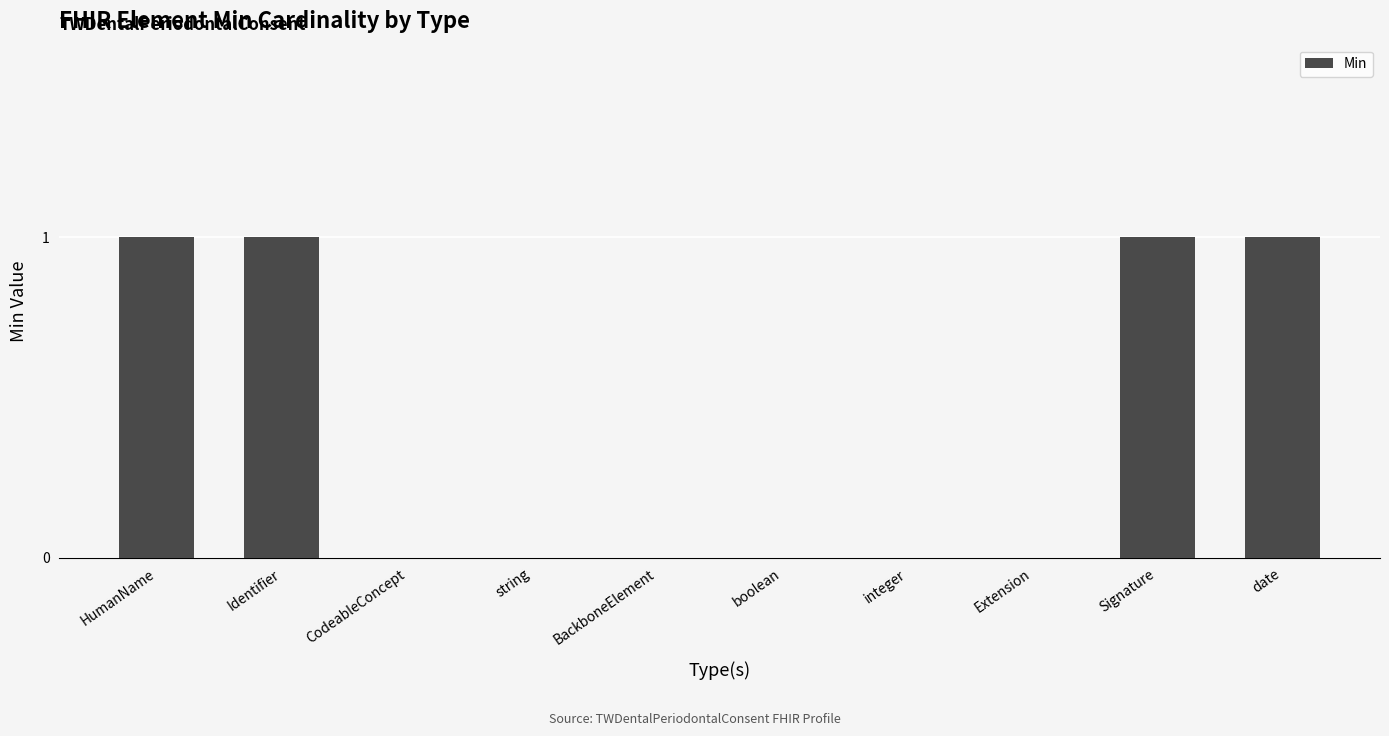

The value at BackboneElement is 0. True or false?

True